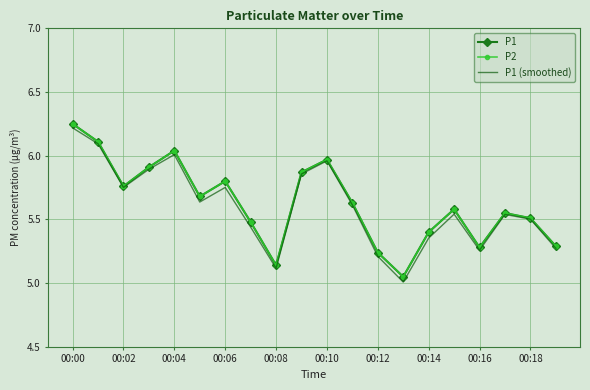

Reading right to left, transcribe all the data shown in this chart.

P1: 5.3	5.5	5.5	5.3	5.6	5.4	5.0	5.2	5.6	6.0	5.9	5.1	5.5	5.8	5.7	6.0	5.9	5.8	6.1	6.2
P2: 5.3	5.5	5.5	5.3	5.6	5.4	5.0	5.2	5.6	6.0	5.9	5.1	5.5	5.8	5.7	6.0	5.9	5.8	6.1	6.2
P1 (smoothed): 5.3	5.5	5.5	5.3	5.5	5.4	5.0	5.2	5.6	6.0	5.9	5.1	5.4	5.8	5.6	6.0	5.9	5.8	6.1	6.2